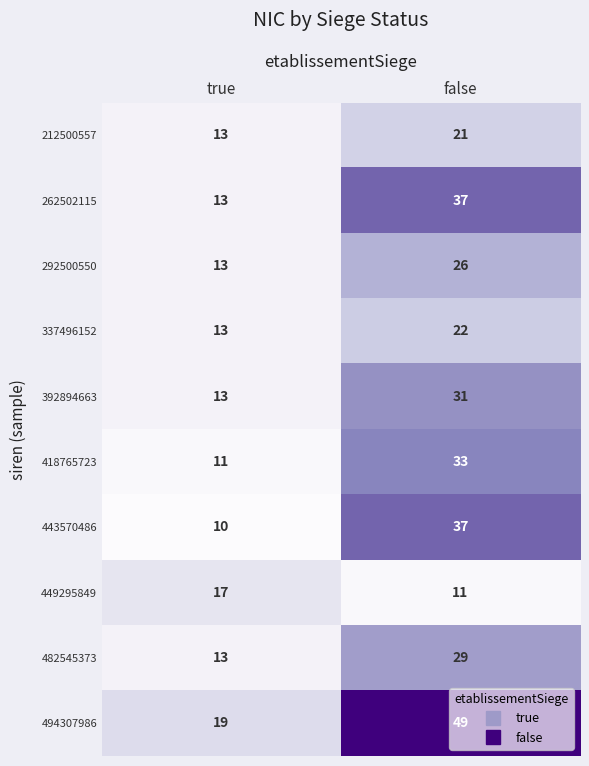

Is the value of 418765723 at false greater than the value of 443570486 at true?

Yes